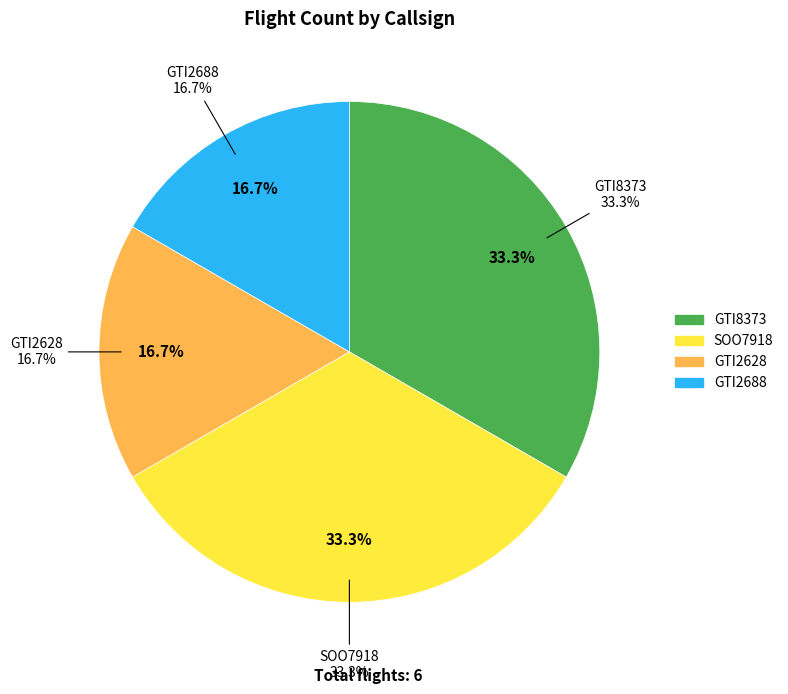

To the nearest percent, what is the average slice percentage?

25%